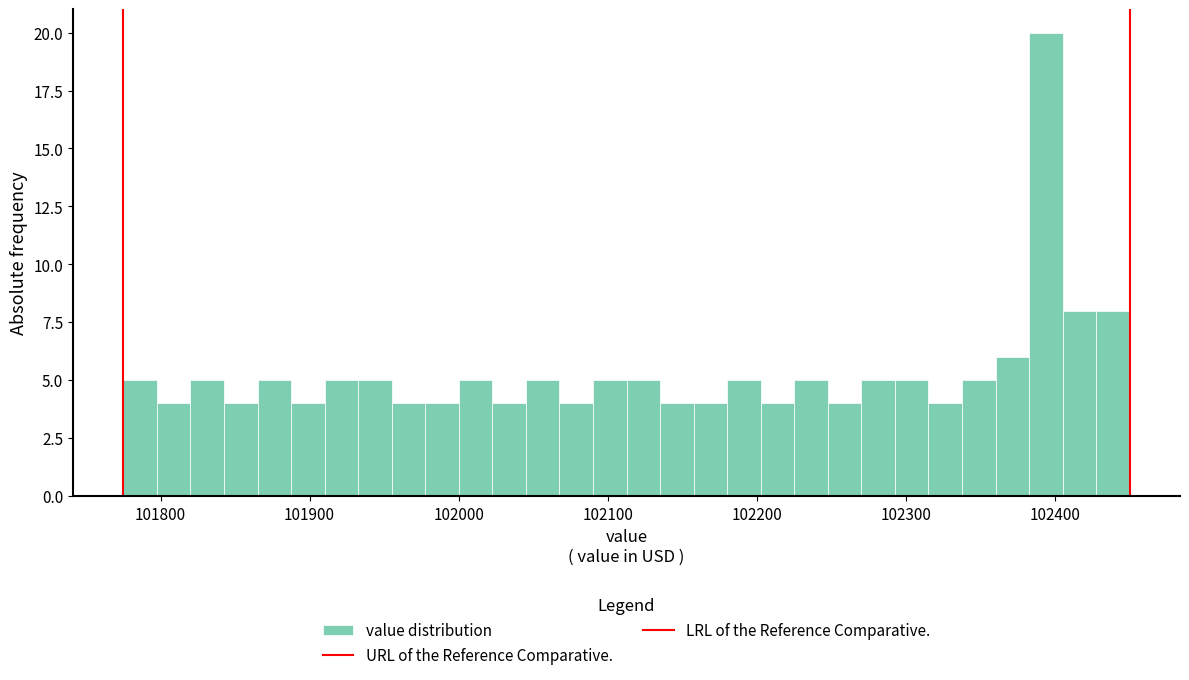

Around what value on the x-axis is the tallest bar? Give the approximate position of its centre, as read against the axis.

102390